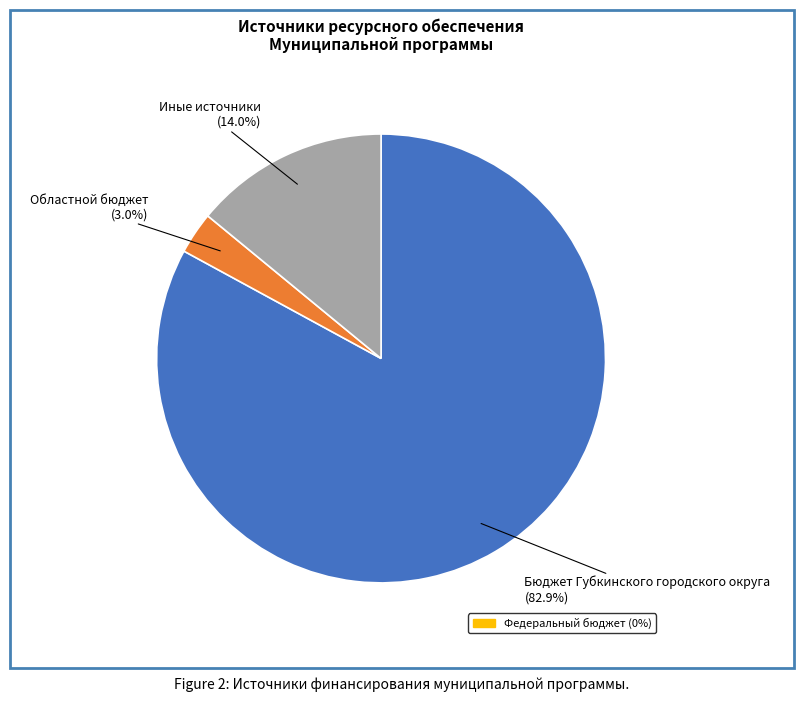

Is there any slice that represents more than half of the pie?

Yes